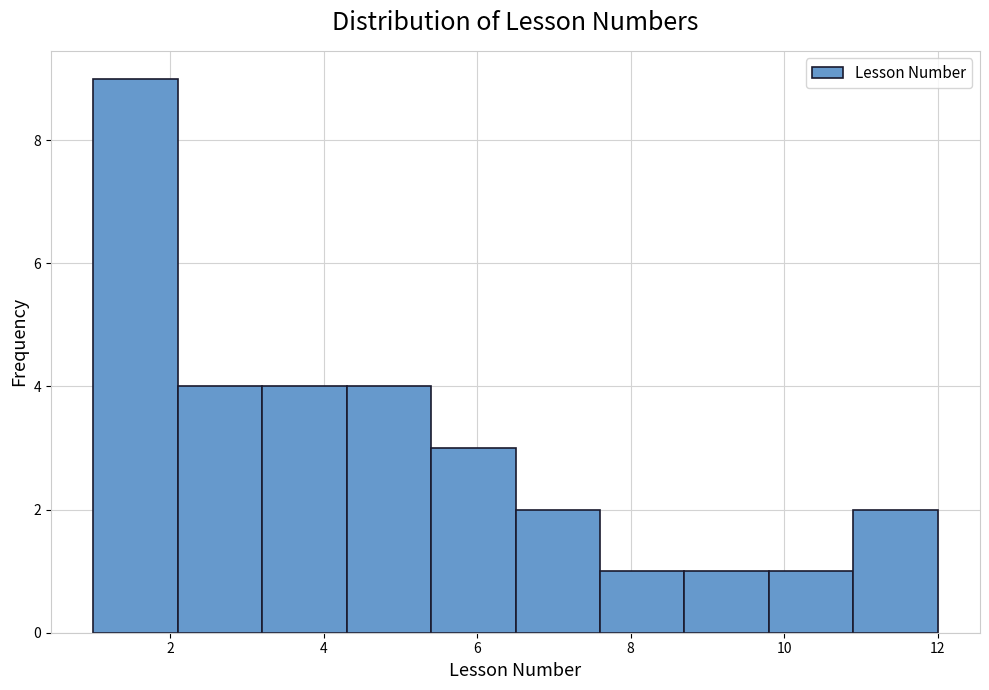

Which range on the x-axis has the tallest bar?

1.0 to 2.1